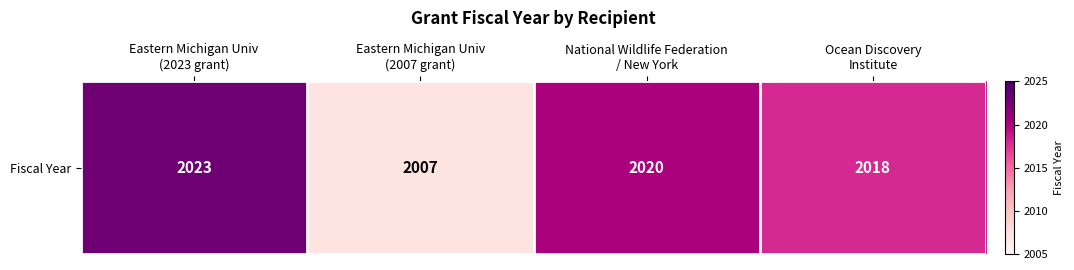

Where is the data nearest to the value 2015?

Ocean Discovery
Institute